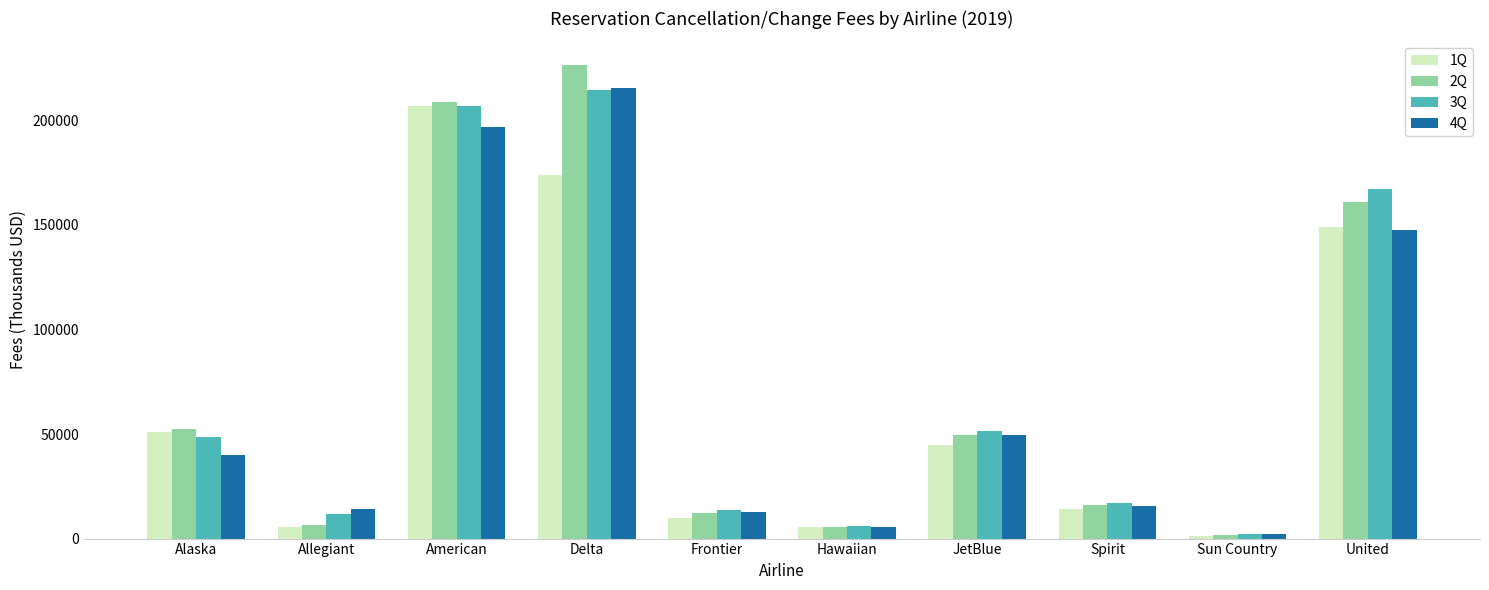

Which category has the highest value in the 4Q series?

Delta